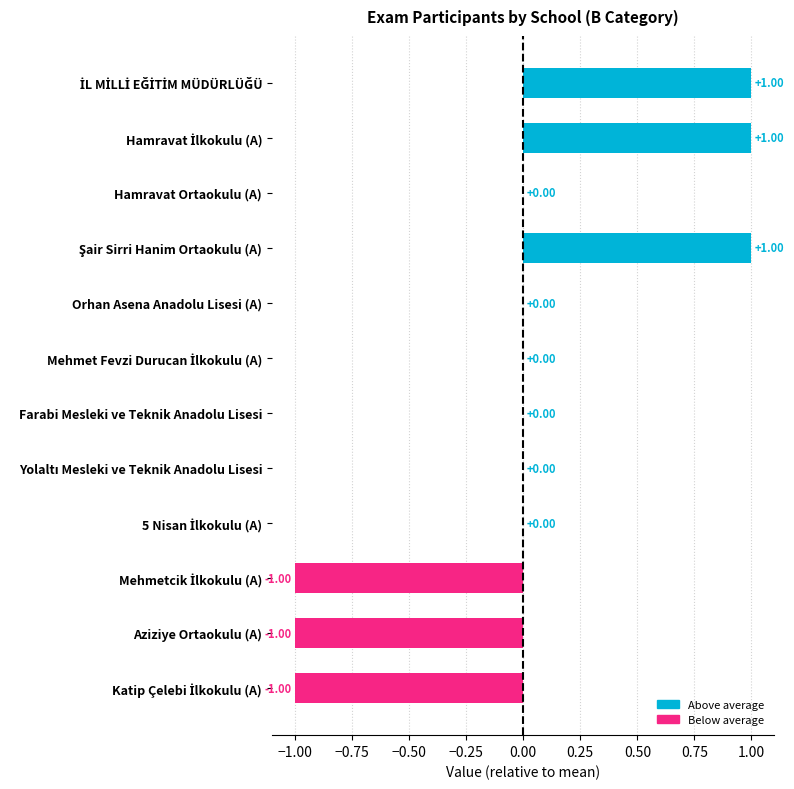

How many categories are shown in the chart?

12